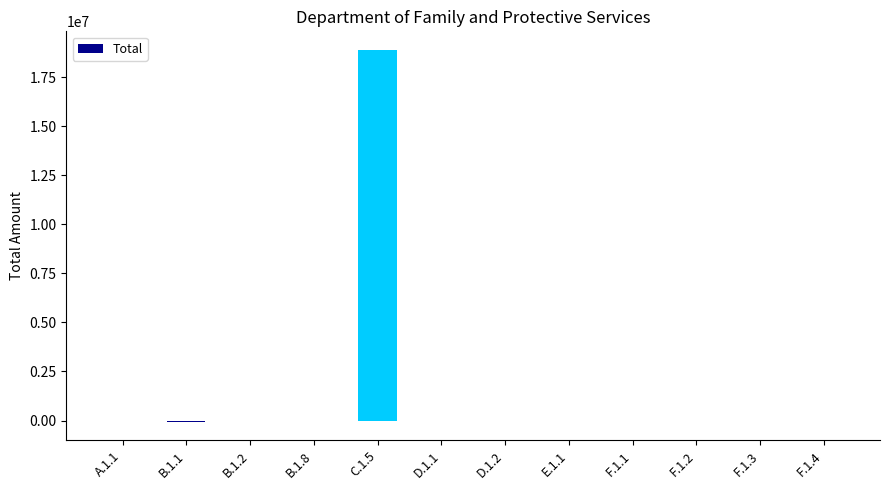

Which label corresponds to the largest value in the chart?

C.1.5